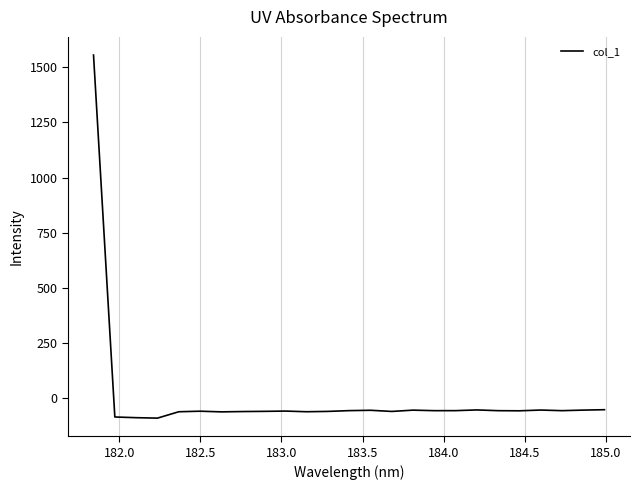

What is the minimum value shown in the chart?

-90.4